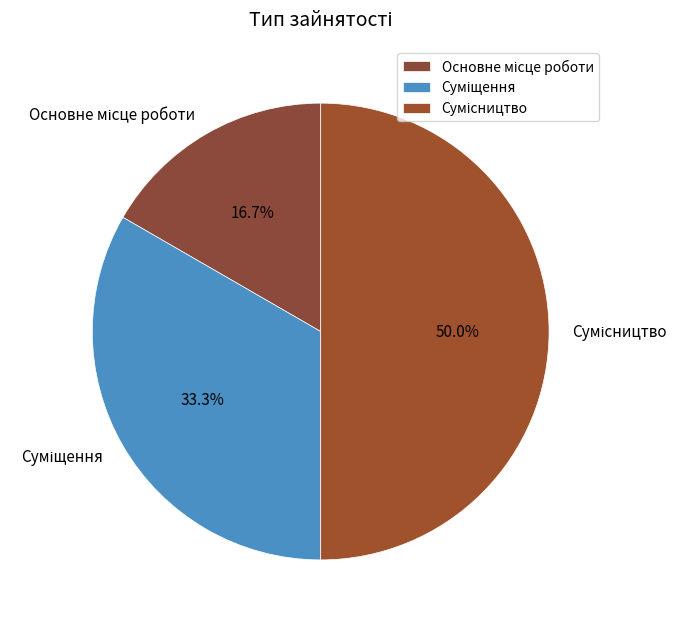

How many segments does this pie chart have?

3